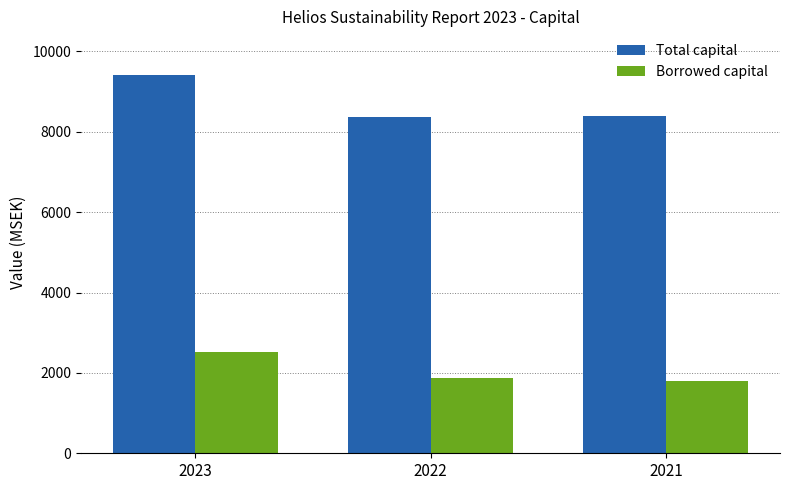

What are all the series names shown in the legend?

Total capital, Borrowed capital